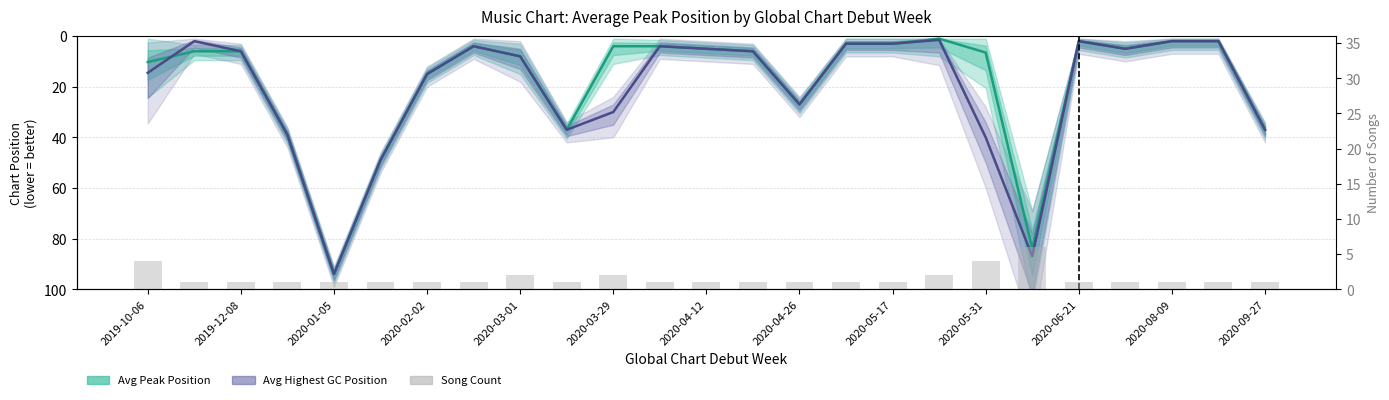

What is the sum of all Avg Peak Position values?

459.8